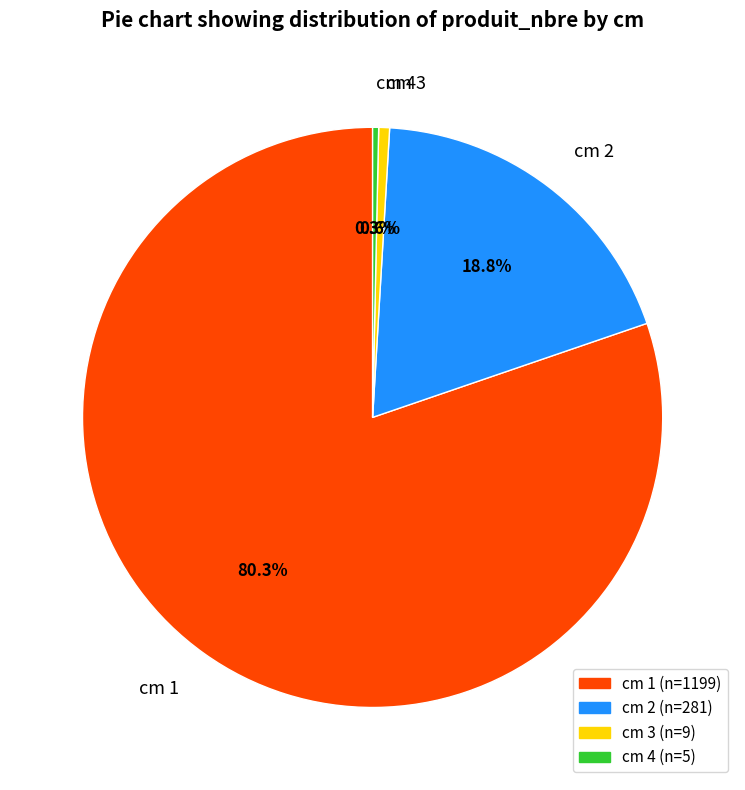

Approximately how many times larger is the value at cm 1 compared to cm 3?

133.2